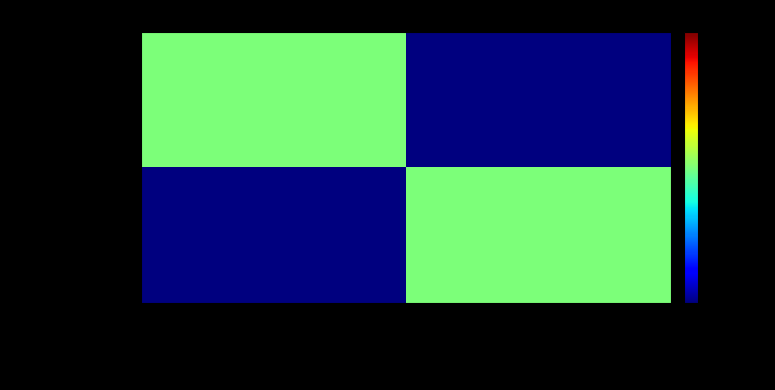

Which series has the largest range (max minus min)?

WWHV027426